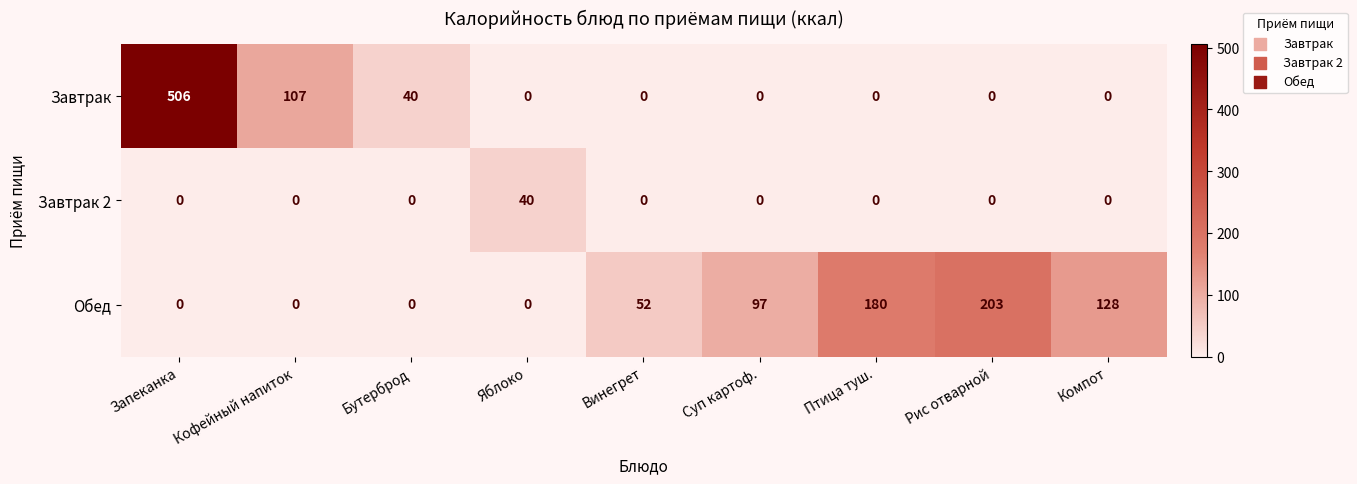

Which series has the largest range (max minus min)?

Завтрак